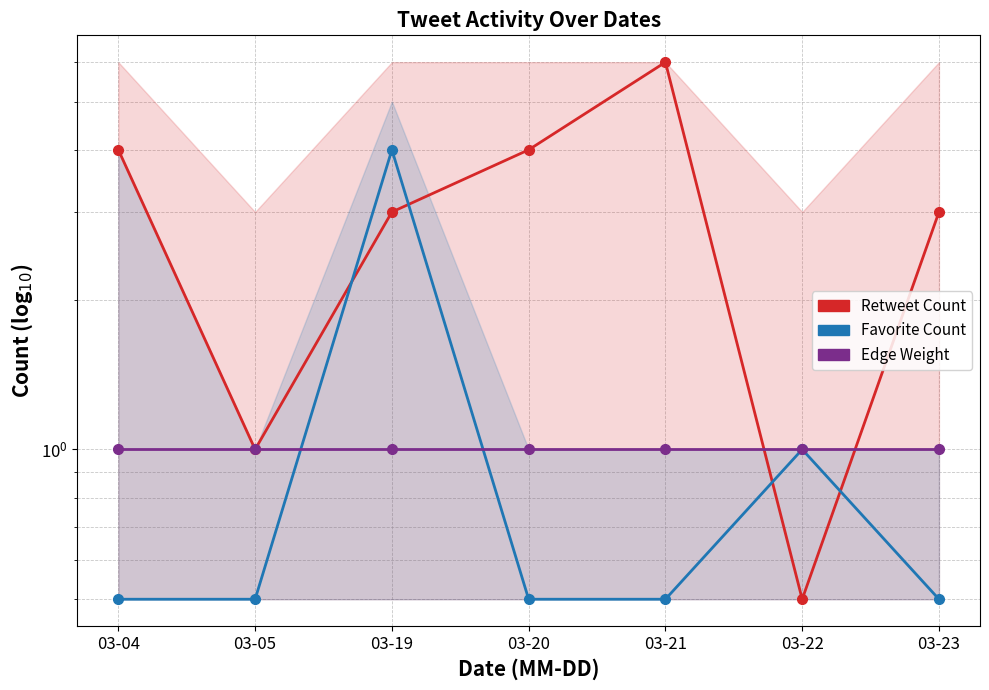

What is the value of the Favorite Count point at the 5th from the left?

0.5